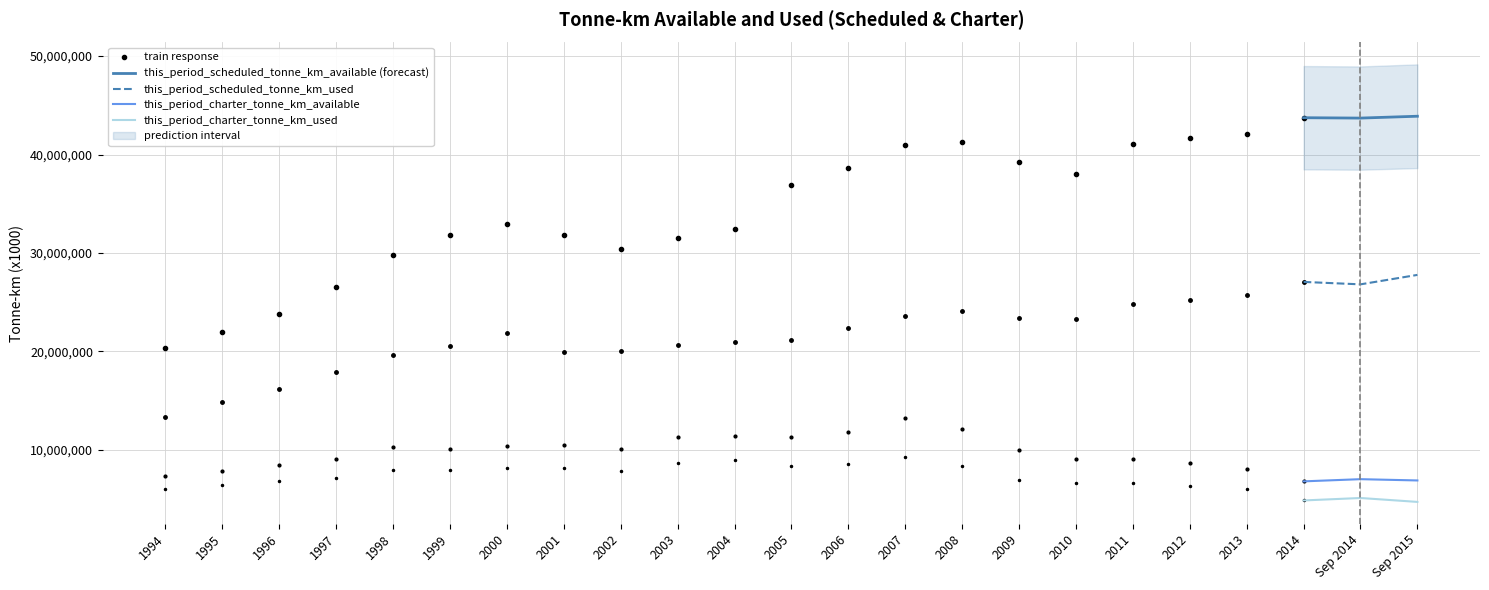

What is the label of the 9th point from the left?

2002